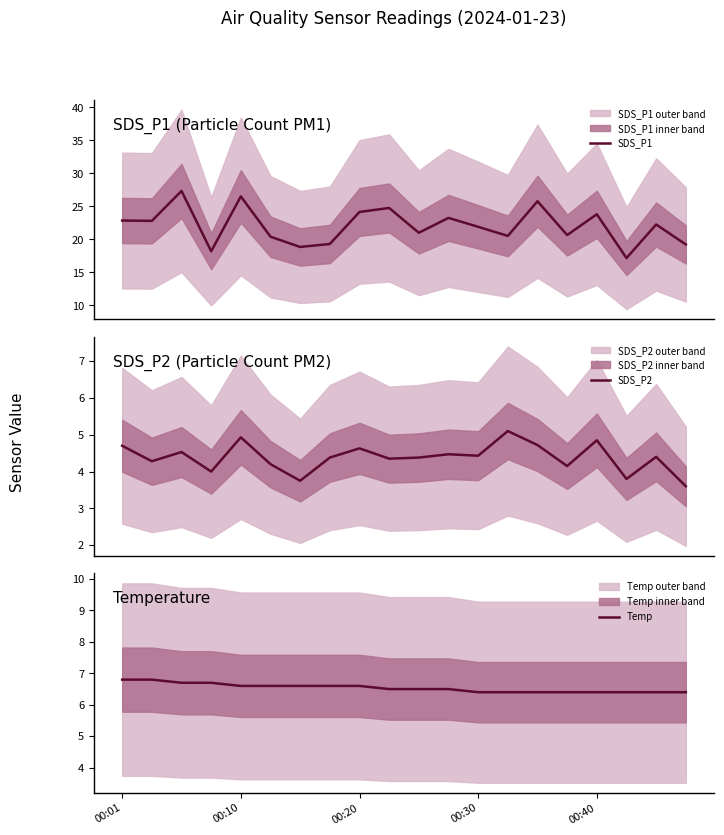

What is the lowest value of the SDS_P1 series?

17.2